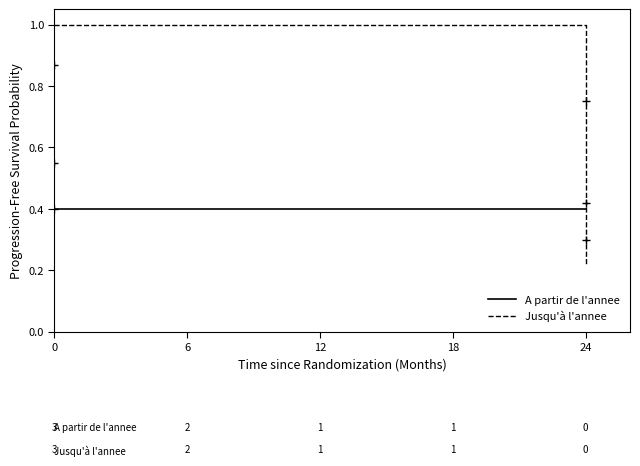

At which label is A partir de l'annee closest to 0?

18